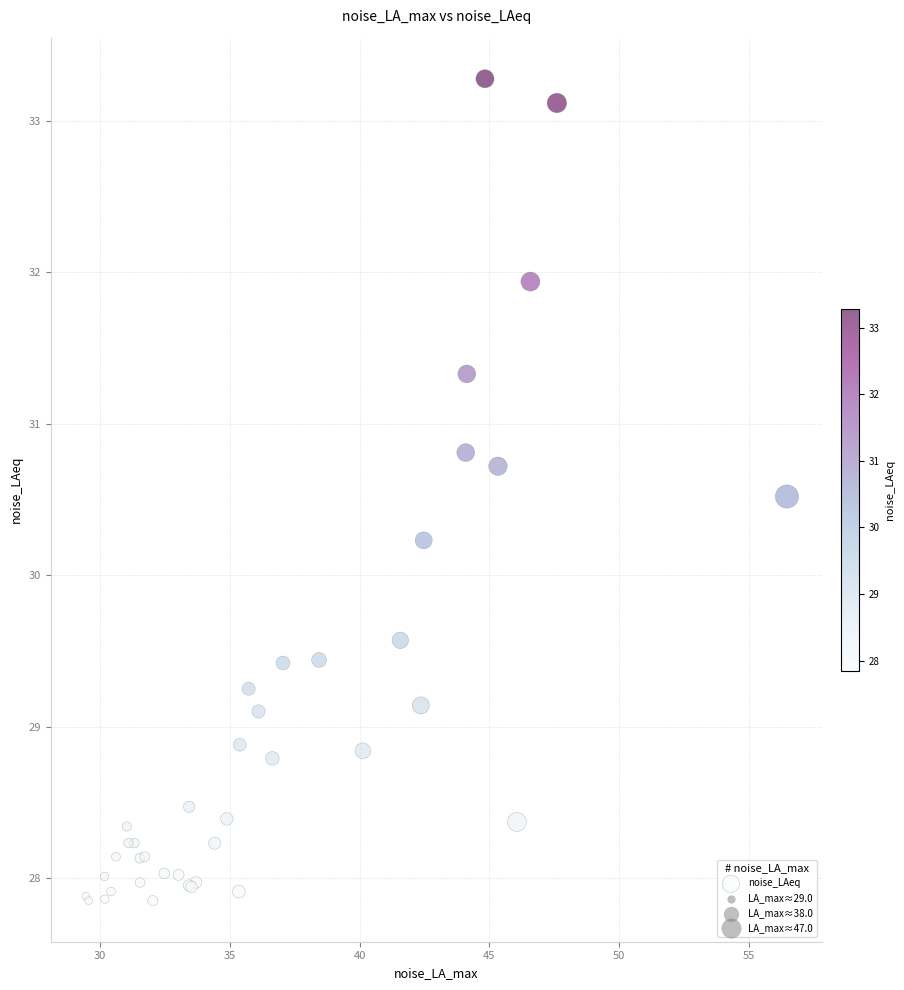

What Y value in the scatter plot is closest to 30?

30.2